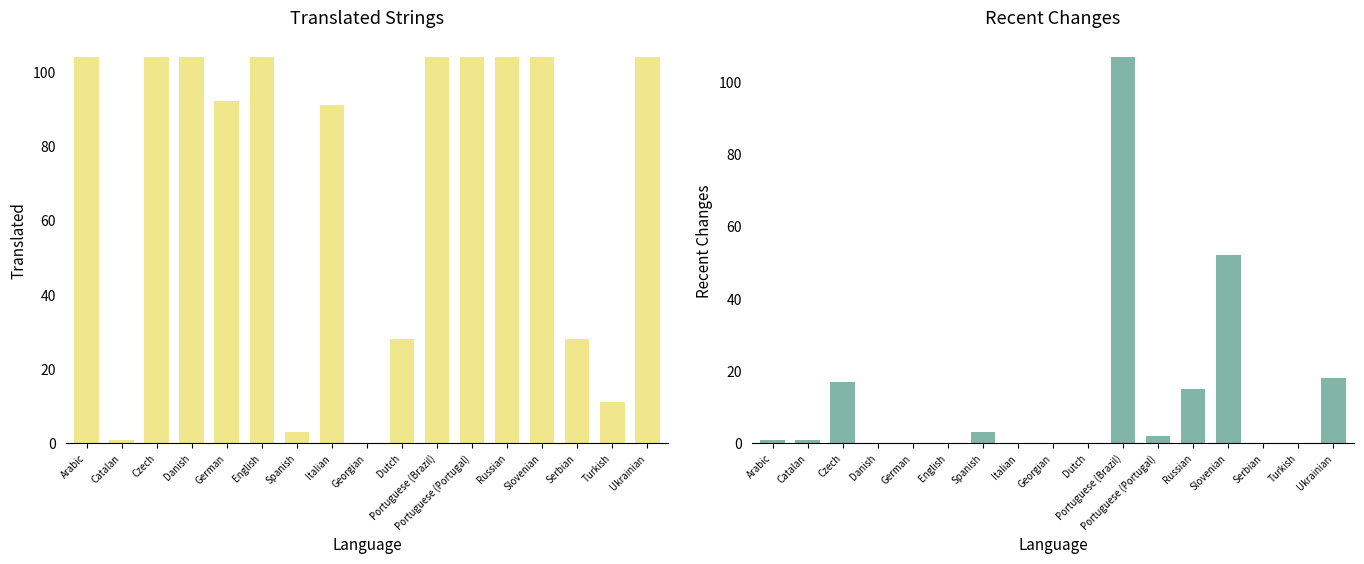

Is the value of recent_changes at Serbian greater than the value of translated at German?

No